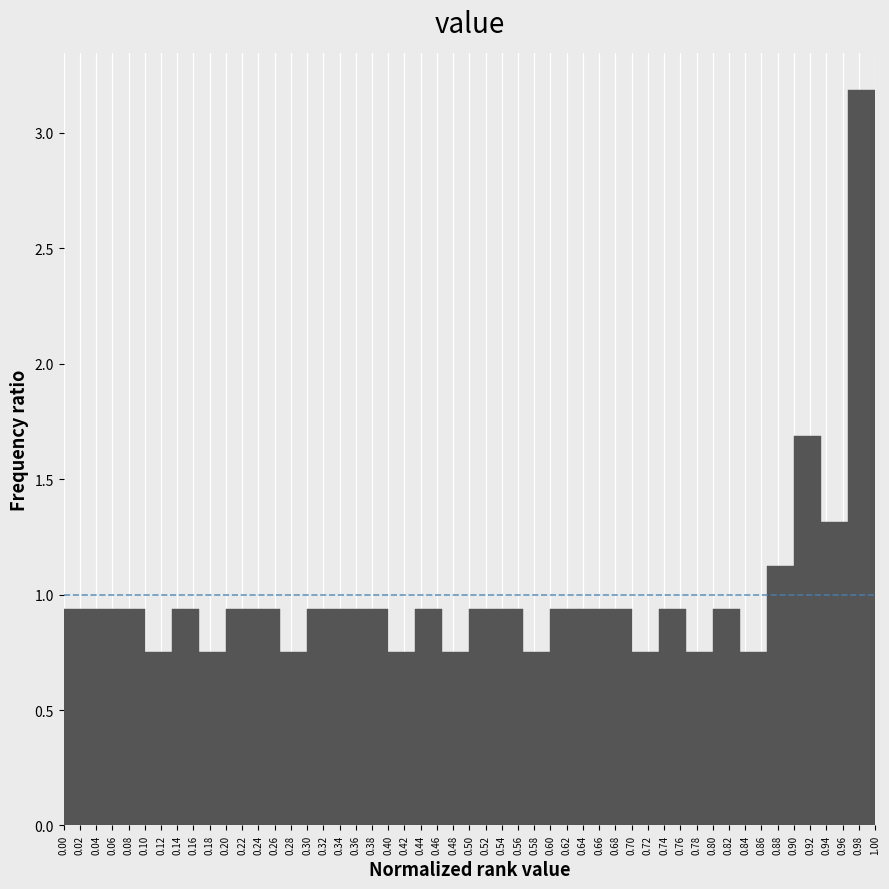

Reading left to right, transcribe this chart: for each bar, give the range it covers on the x-axis and its height. Neither the bar edges nor the heights are printed on the chart, so give them approximately, as read against the axes.

0.000 to 0.034: 0.95
0.034 to 0.066: 0.95
0.066 to 0.100: 0.95
0.100 to 0.134: 0.75
0.134 to 0.166: 0.95
0.166 to 0.200: 0.75
0.200 to 0.234: 0.95
0.234 to 0.266: 0.95
0.266 to 0.300: 0.75
0.300 to 0.334: 0.95
0.334 to 0.366: 0.95
0.366 to 0.400: 0.95
0.400 to 0.434: 0.75
0.434 to 0.466: 0.95
0.466 to 0.500: 0.75
0.500 to 0.534: 0.95
0.534 to 0.566: 0.95
0.566 to 0.600: 0.75
0.600 to 0.634: 0.95
0.634 to 0.666: 0.95
0.666 to 0.700: 0.95
0.700 to 0.734: 0.75
0.734 to 0.766: 0.95
0.766 to 0.800: 0.75
0.800 to 0.834: 0.95
0.834 to 0.866: 0.75
0.866 to 0.900: 1.15
0.900 to 0.934: 1.70
0.934 to 0.966: 1.30
0.966 to 1.000: 3.20